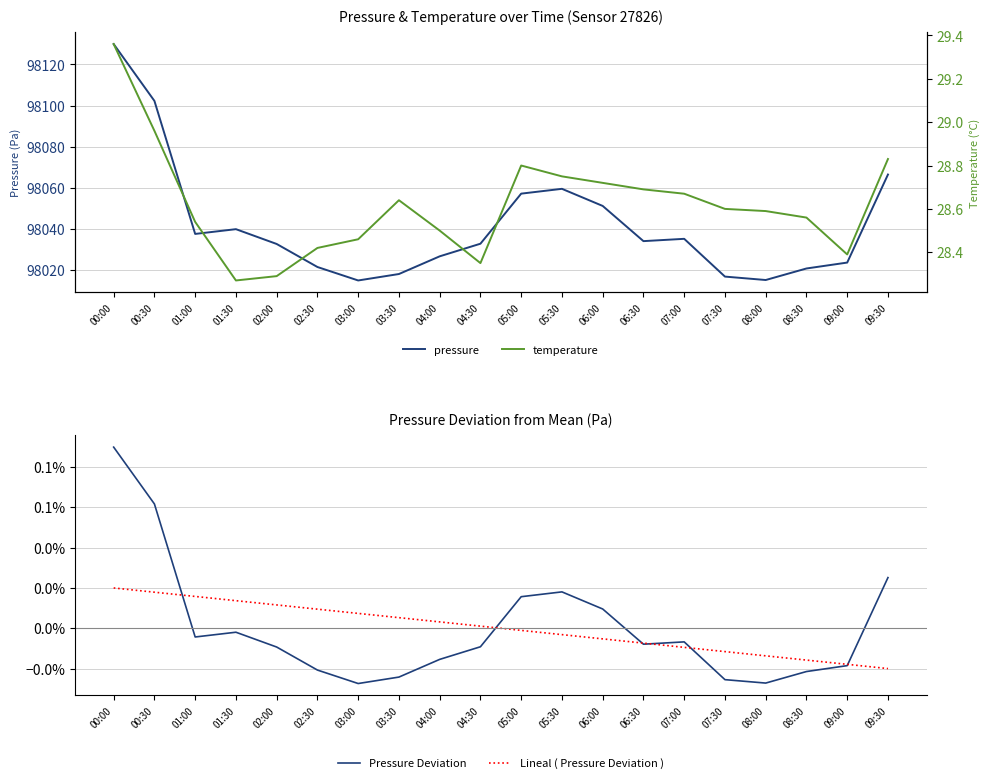

Reading right to left, what are all the values shown in this chart?

pressure: 98066.5	98023.8	98020.9	98015.3	98017.0	98035.3	98034.2	98051.3	98059.6	98057.2	98032.9	98026.8	98018.2	98015.1	98021.6	98032.8	98040.0	98037.7	98102.3	98129.9
Pressure Deviation: 0.0	-0.0	-0.0	-0.0	-0.0	-0.0	-0.0	0.0	0.0	0.0	-0.0	-0.0	-0.0	-0.0	-0.0	-0.0	-0.0	-0.0	0.1	0.1
Lineal ( Pressure Deviation ): -0.0	-0.0	-0.0	-0.0	-0.0	-0.0	-0.0	-0.0	-0.0	-0.0	0.0	0.0	0.0	0.0	0.0	0.0	0.0	0.0	0.0	0.0
temperature: 28.8	28.4	28.6	28.6	28.6	28.7	28.7	28.7	28.8	28.8	28.4	28.5	28.6	28.5	28.4	28.3	28.3	28.5	29.0	29.4